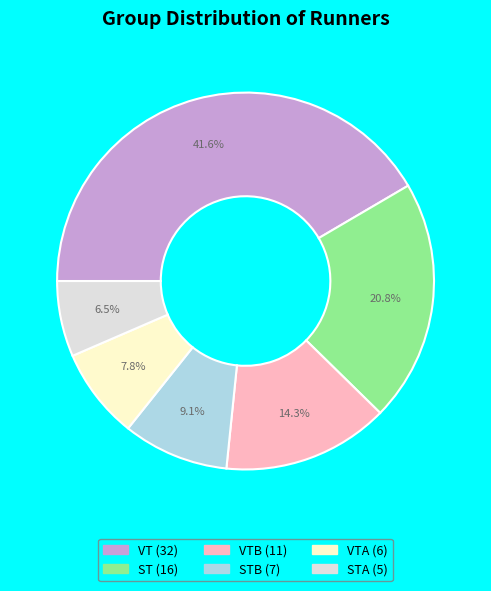

Does any single category account for the majority?

No